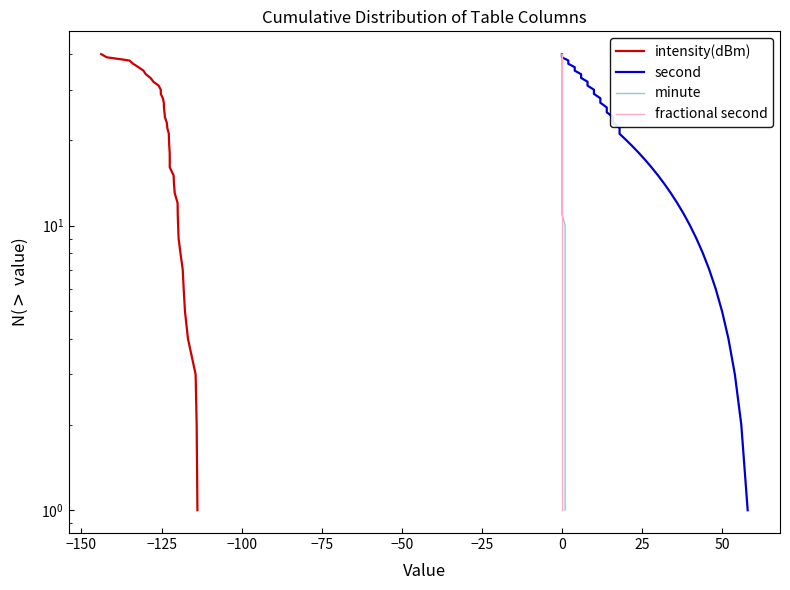

What is the sum of the fractional second values at 19 and 33?

28